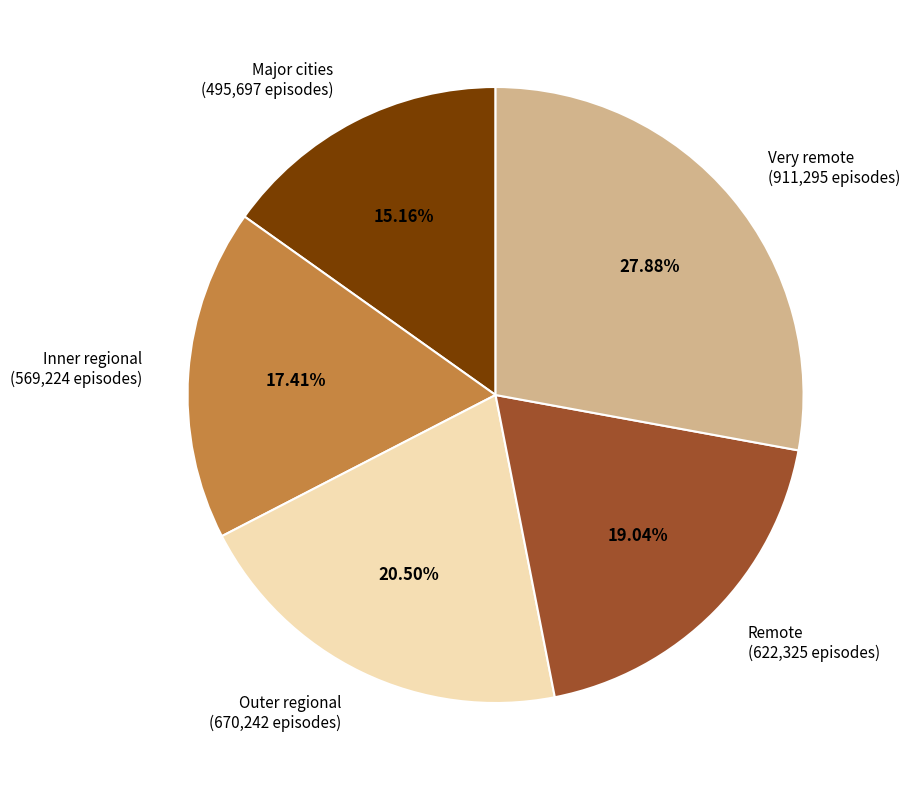

Do Outer regional and Very remote together represent more than half of the pie?

No